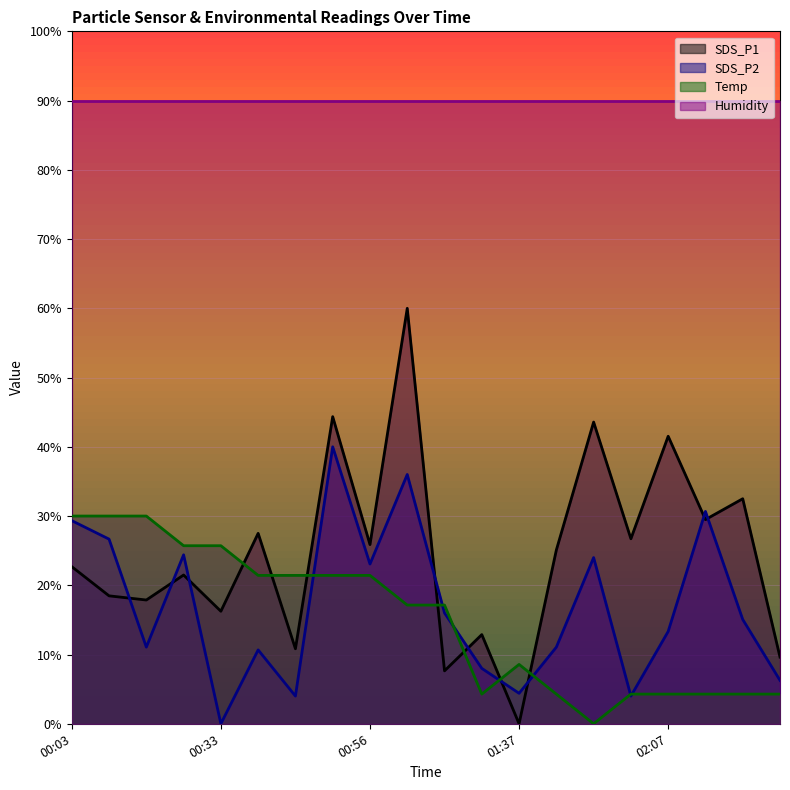

Which category has the lowest value in the SDS_P1 series?

01:37